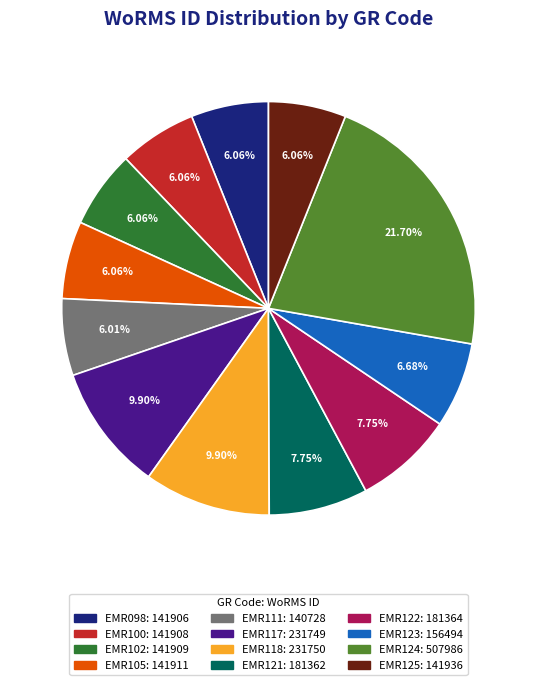

Between EMR118 and EMR123, which is larger?

EMR118